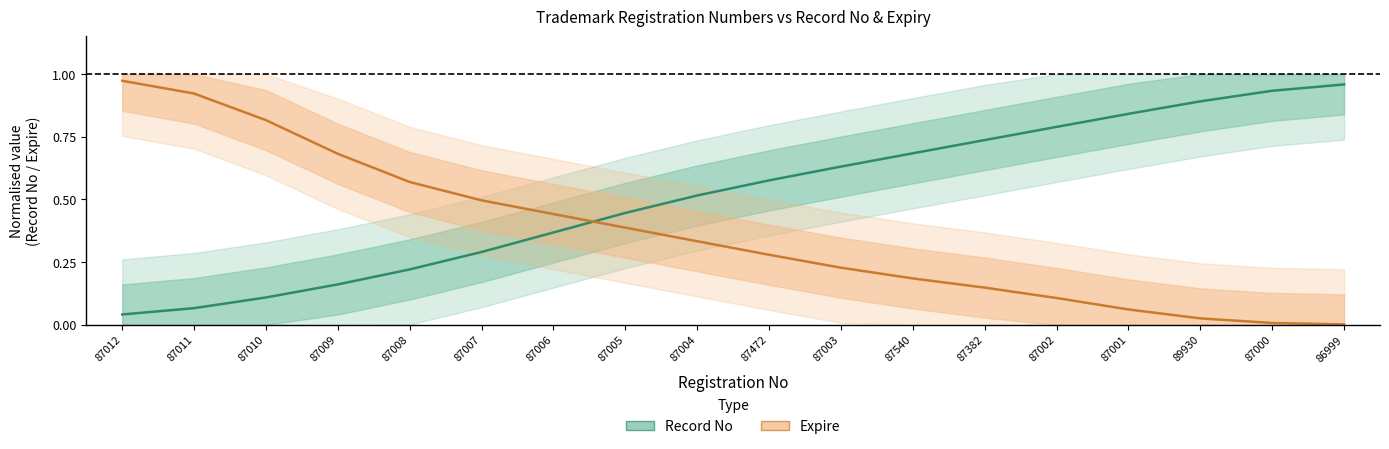

At which label is the value closest to 0?

87012